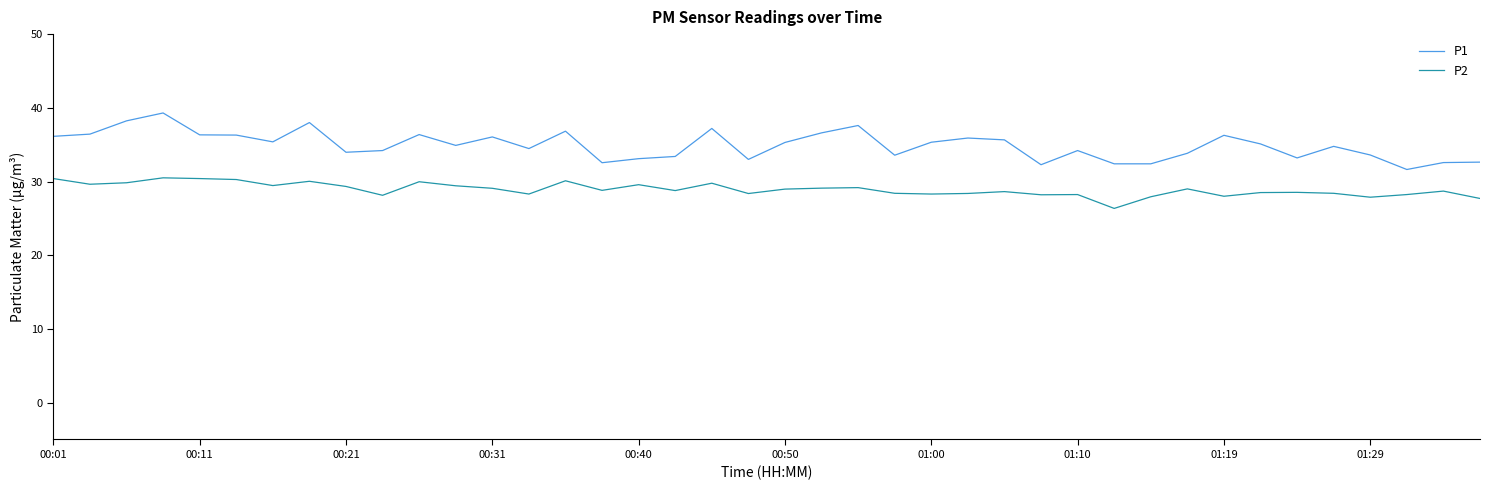

Rank the series by their maximum value, from lowest to highest.

P2, P1